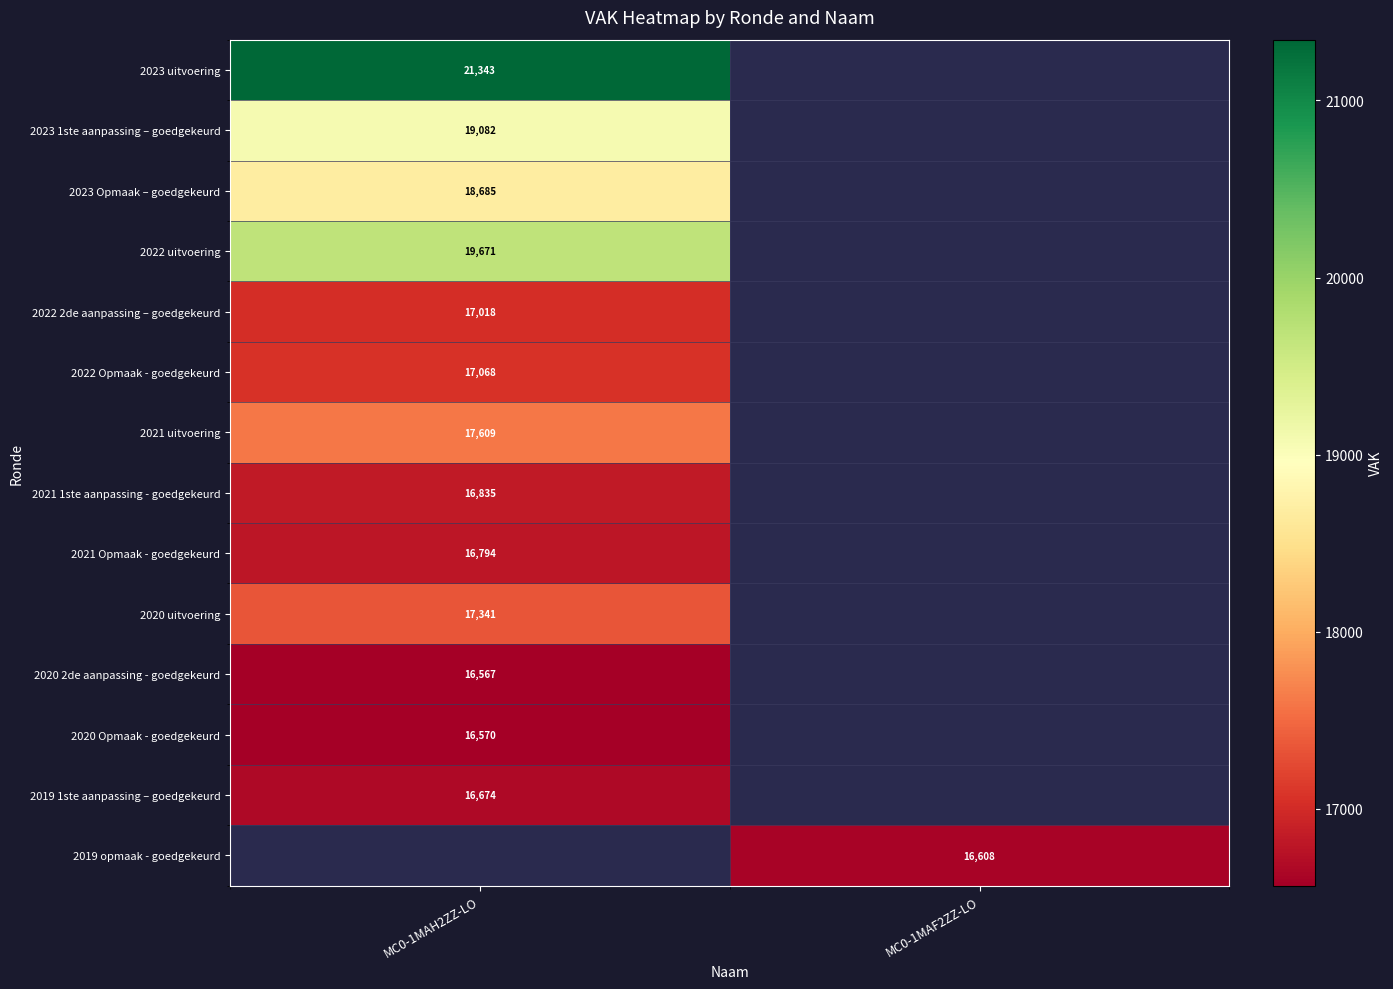

What is the maximum value shown in the chart?

21343.0